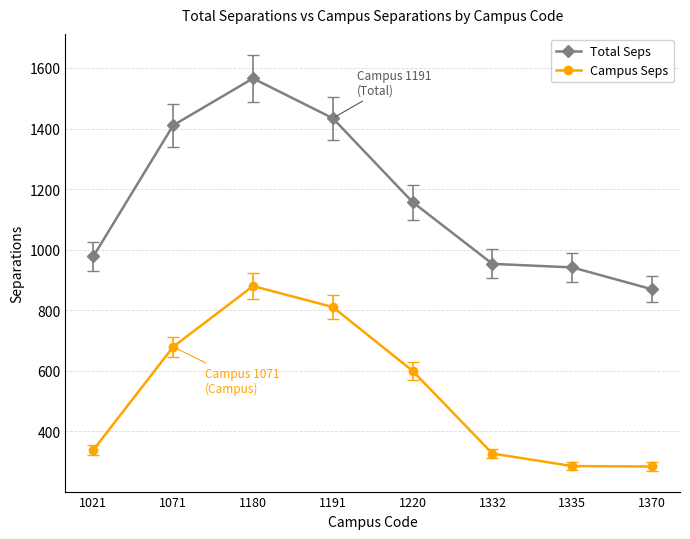

Where is Campus Seps nearest to the value 581?

1220